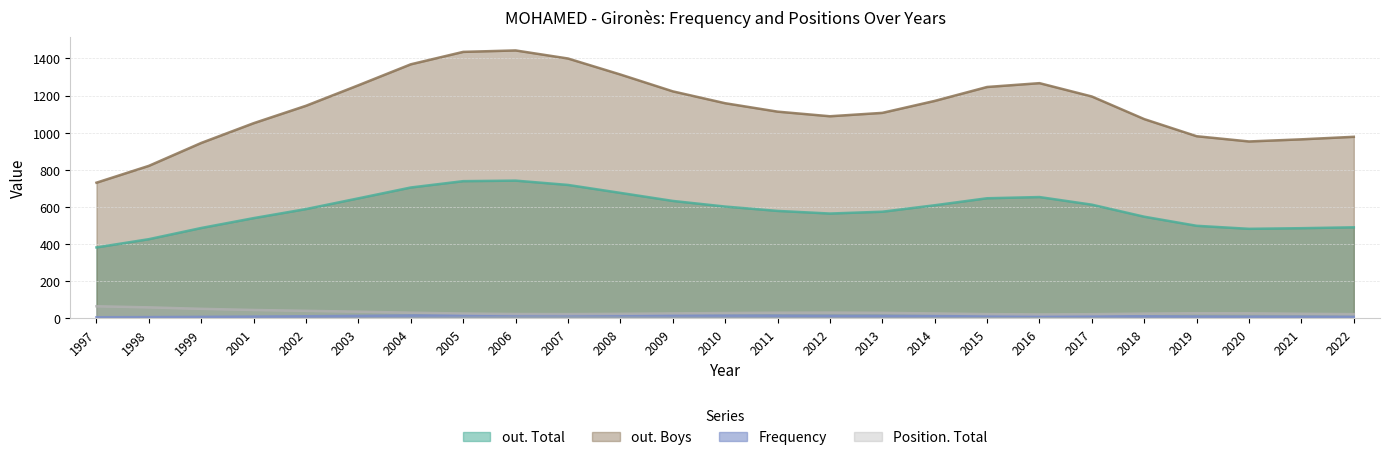

Which label corresponds to the smallest value in the chart?

1997